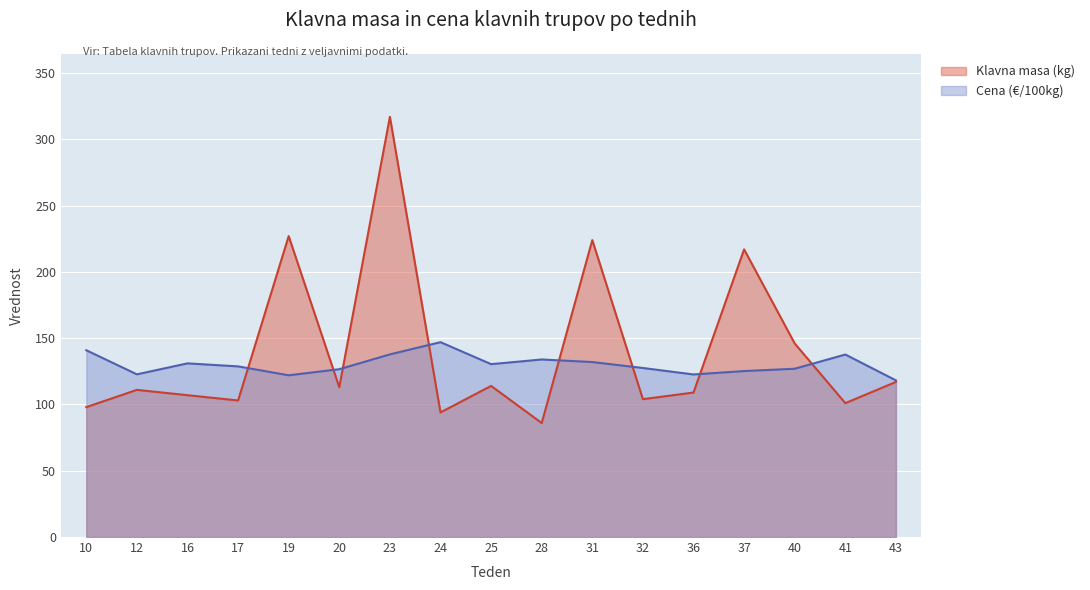

How many data points in Klavna masa (kg) are above 111?

8